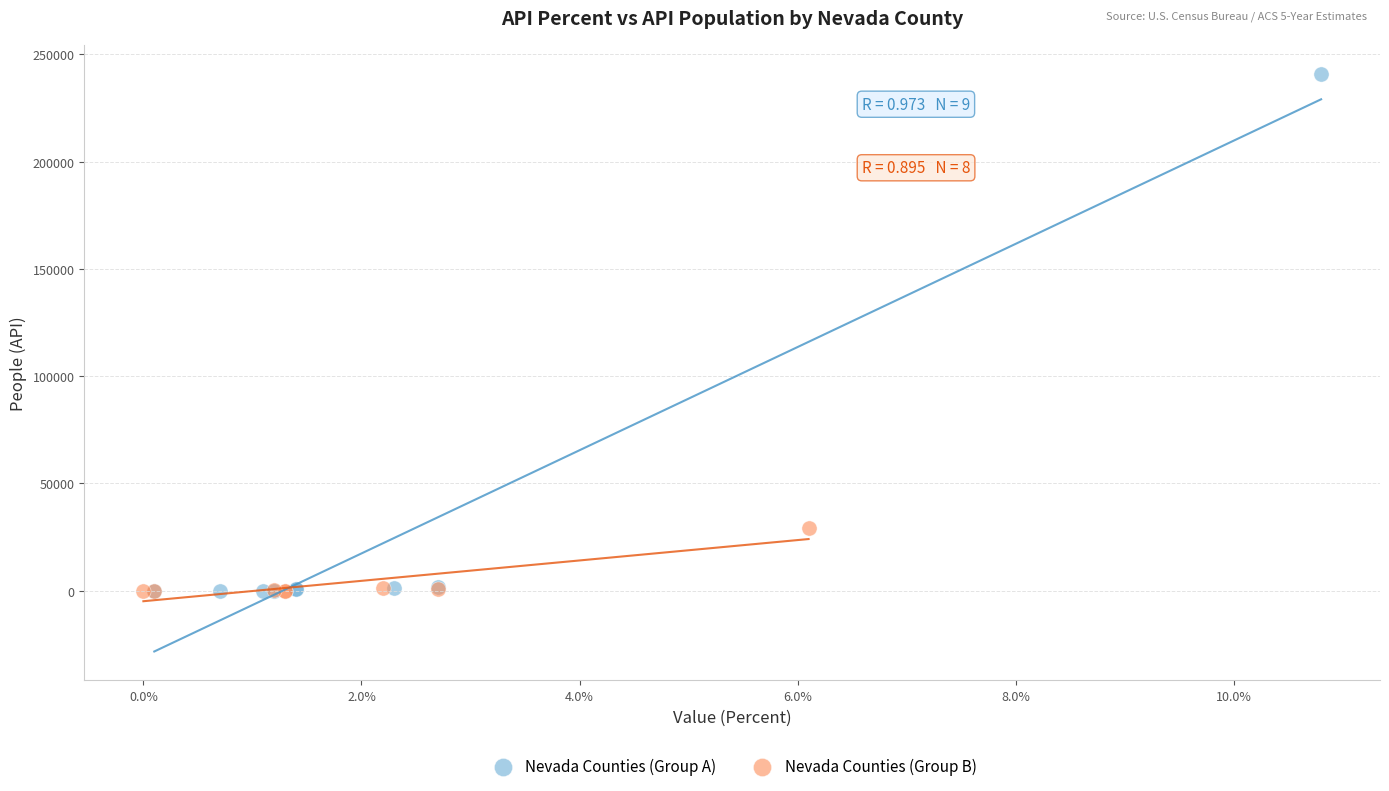

What are all the series names shown in the legend?

Nevada Counties (Group A), Nevada Counties (Group B)